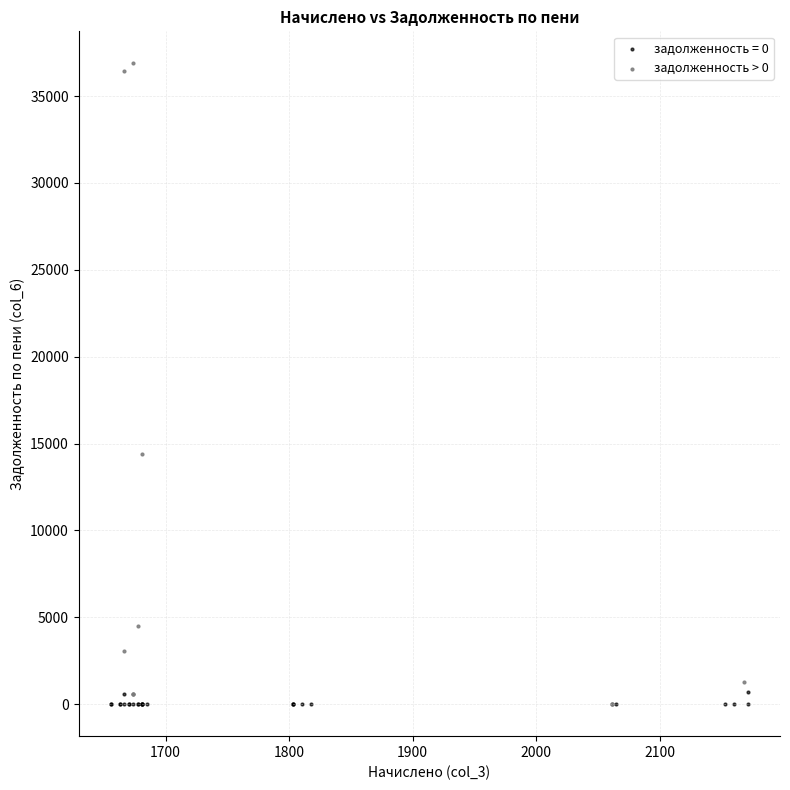

Which series has the widest spread of Y values?

задолженность > 0